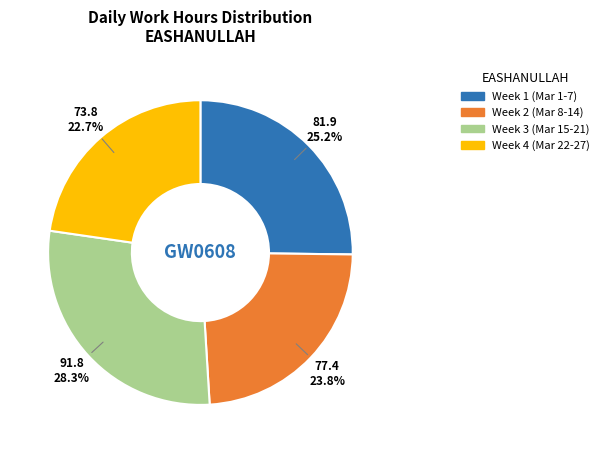

How many slices are in this pie chart?

4